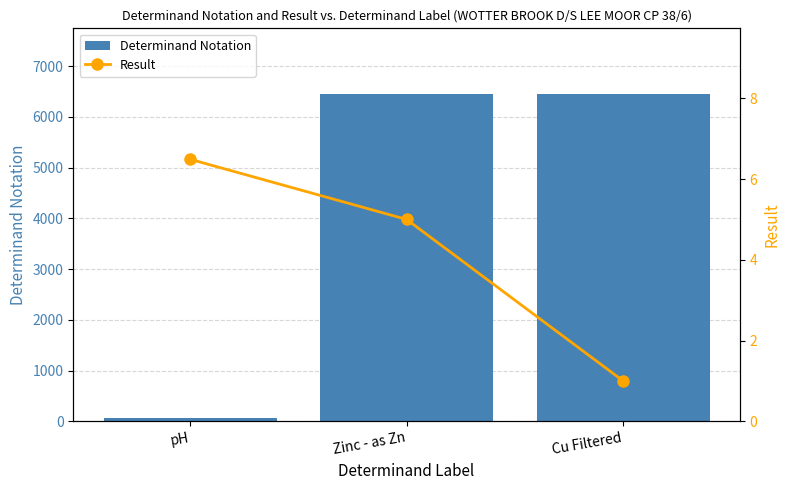

Reading right to left, transcribe all the data shown in this chart.

Determinand Notation: 6450.0	6455.0	61.0
Result: 1.0	5.0	6.5